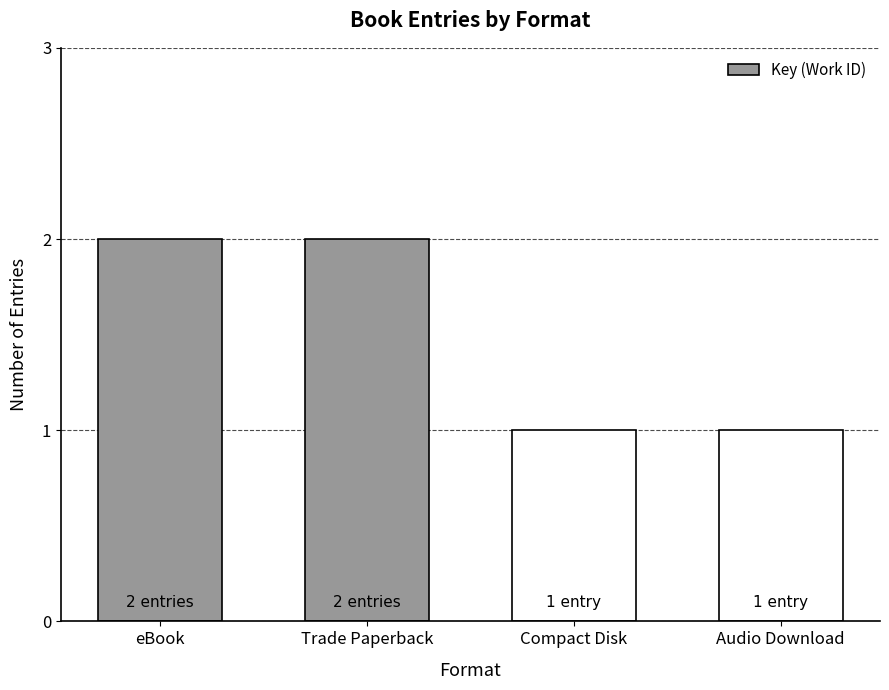

How many data points does each series have?

4